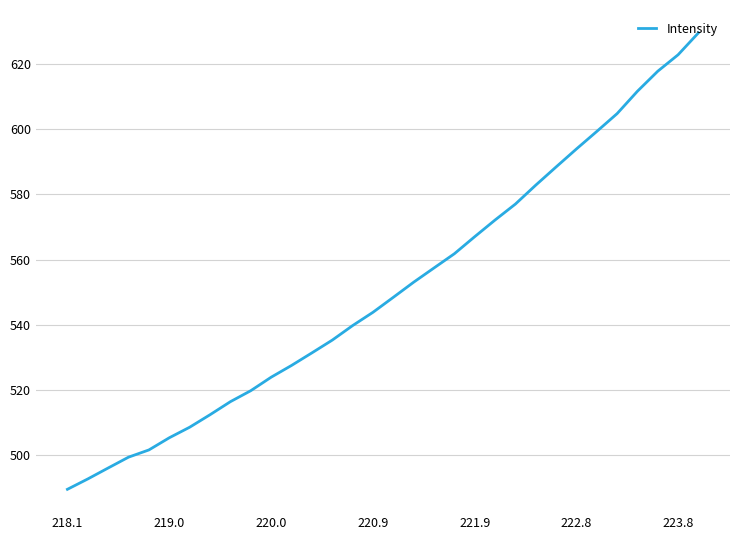

What is the difference between the maximum and minimum values?

140.1